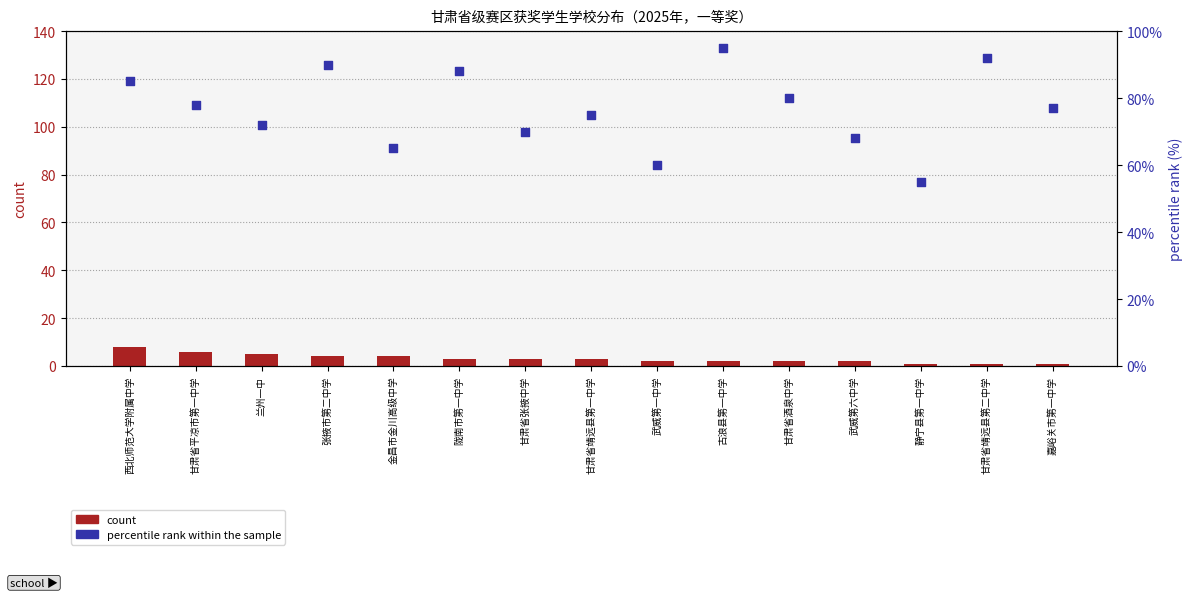

At how many categories does at least one series exceed 31?

15